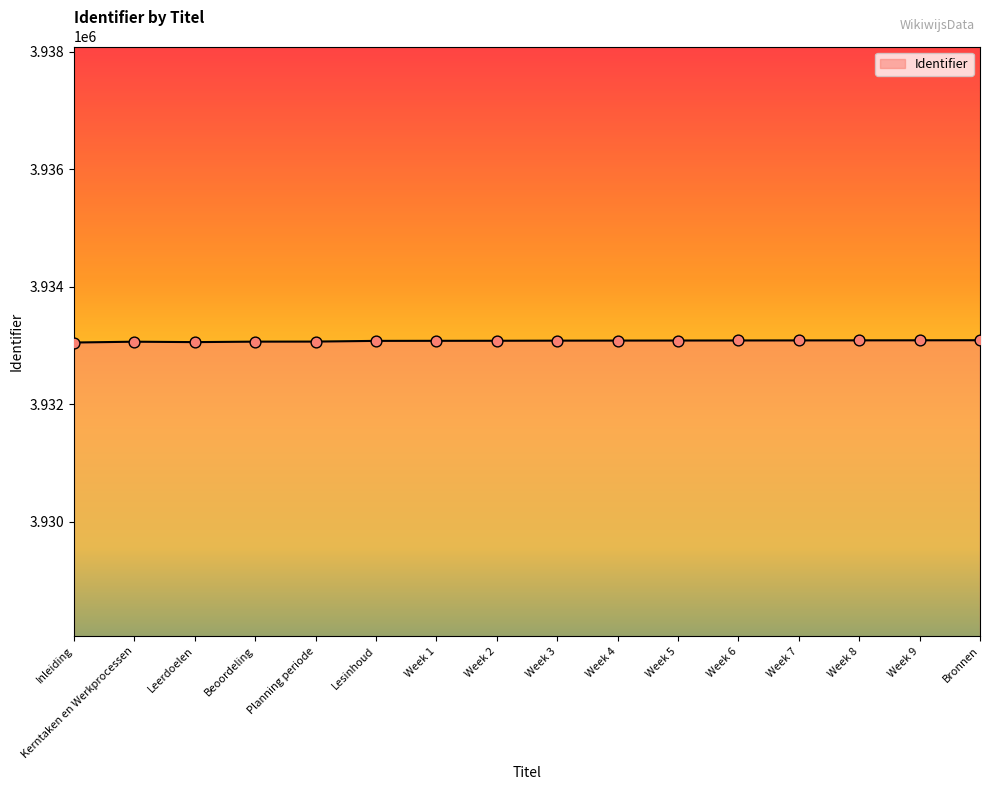

Approximately how many times larger is the value at Bronnen compared to Lesinhoud?

1.0